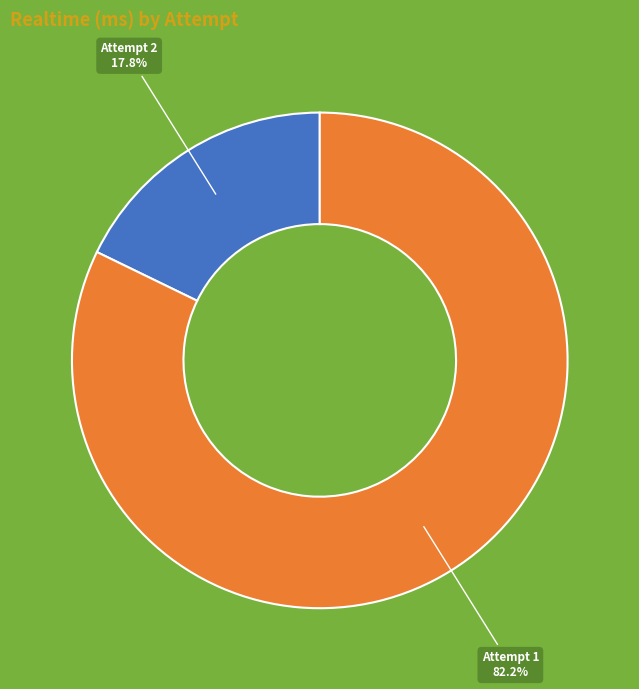

Does any single category account for the majority?

Yes